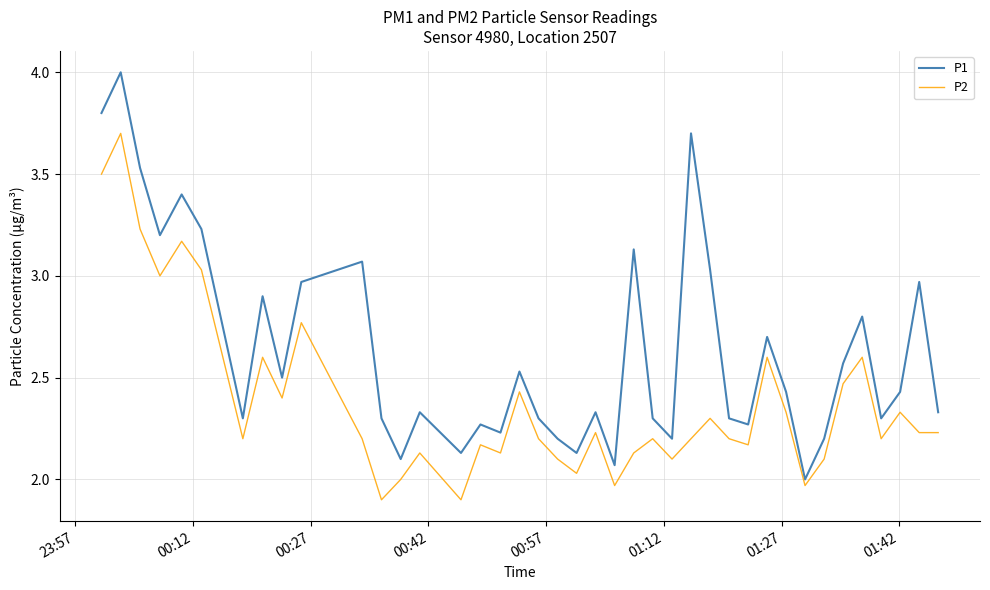

Which series has the largest total across all categories?

P1